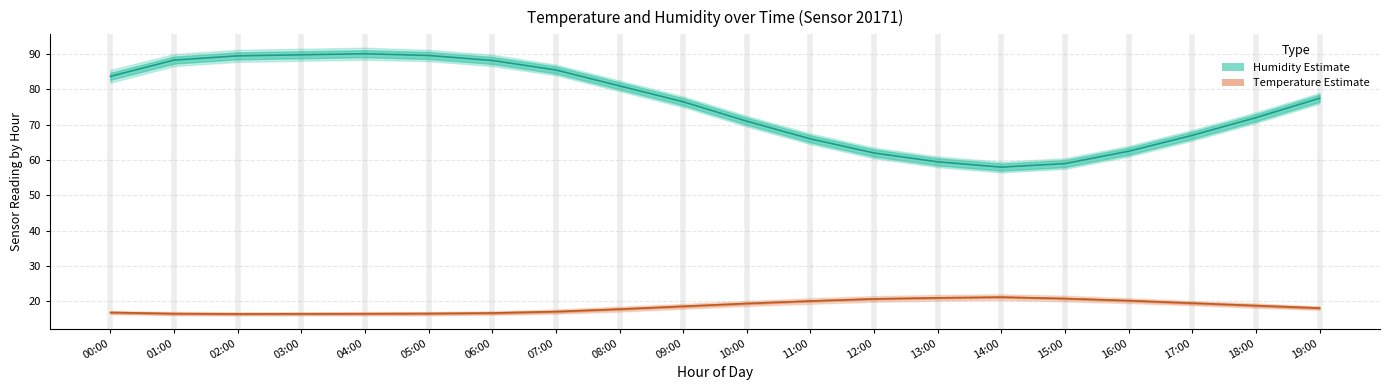

True or false: Temperature centre and Humidity centre cross at least once.

False